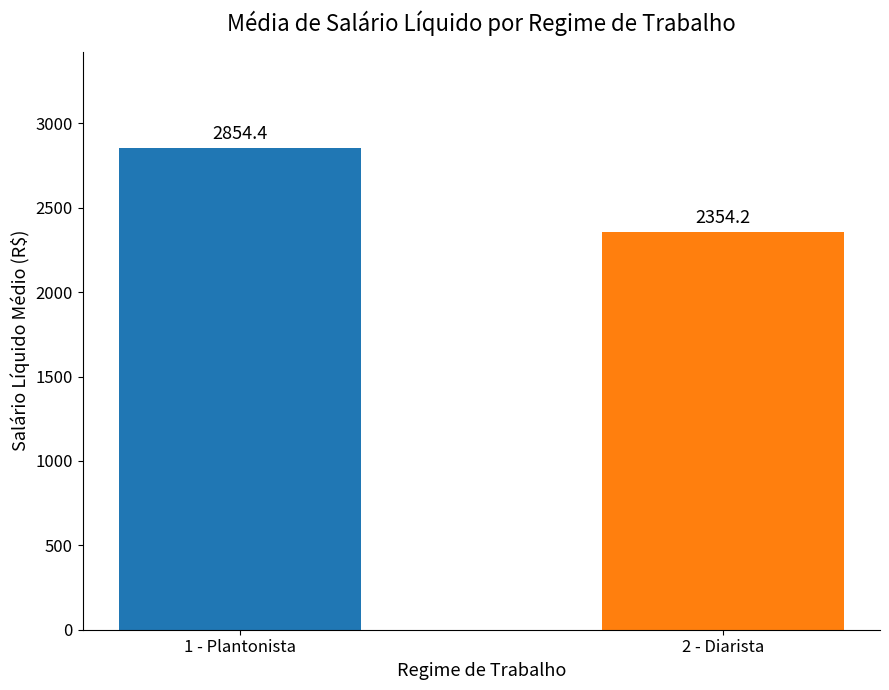

What position from the left is 1 - Plantonista?

1